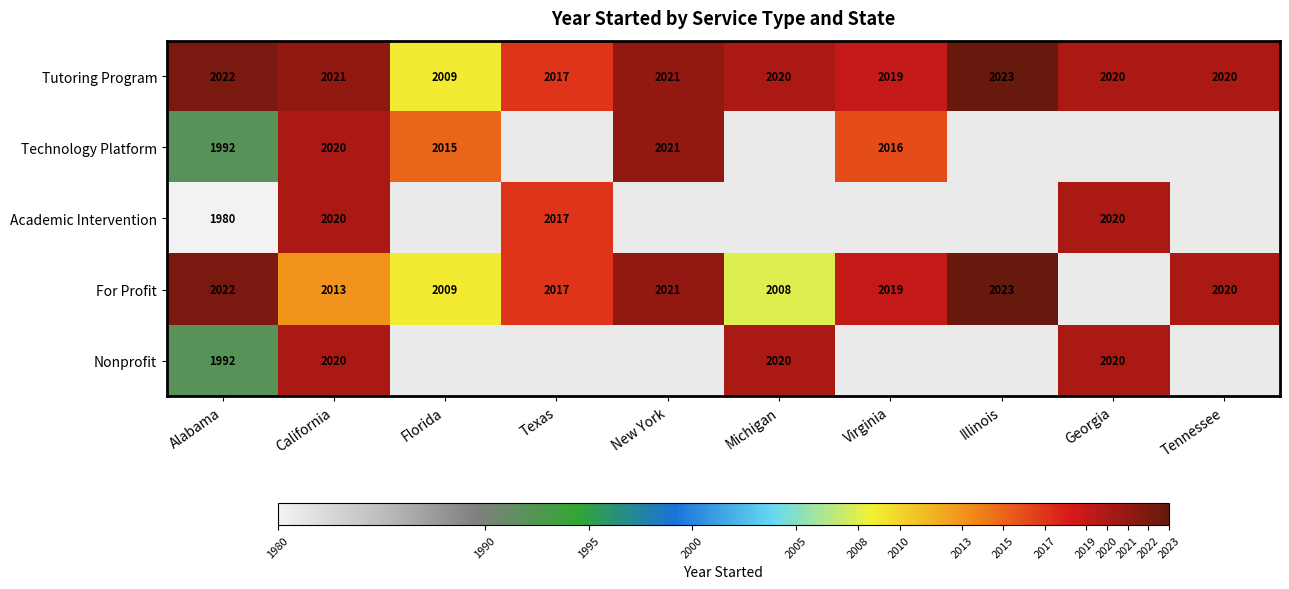

True or false: For Profit has a value of 3459 at California.

False